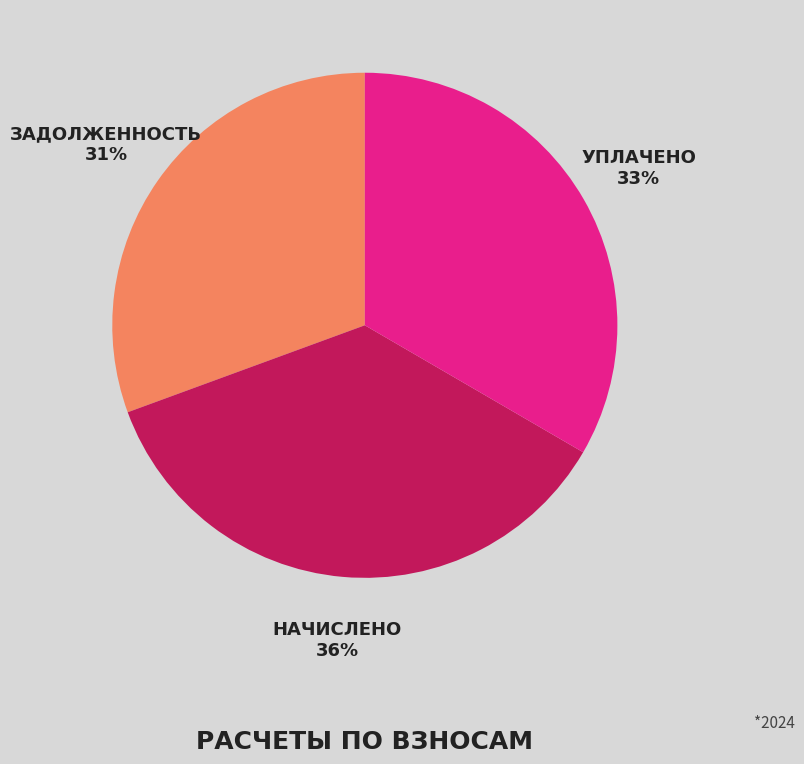

How many slices are in this pie chart?

3